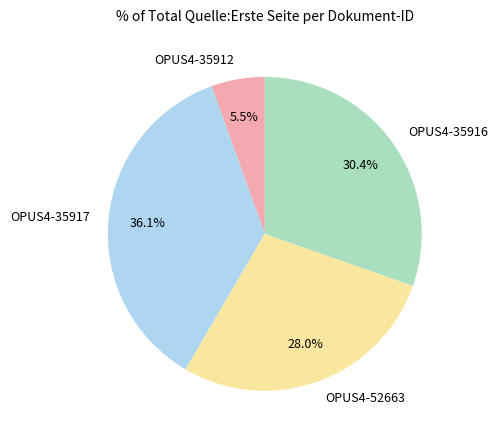

Which slice is the largest?

OPUS4-35917